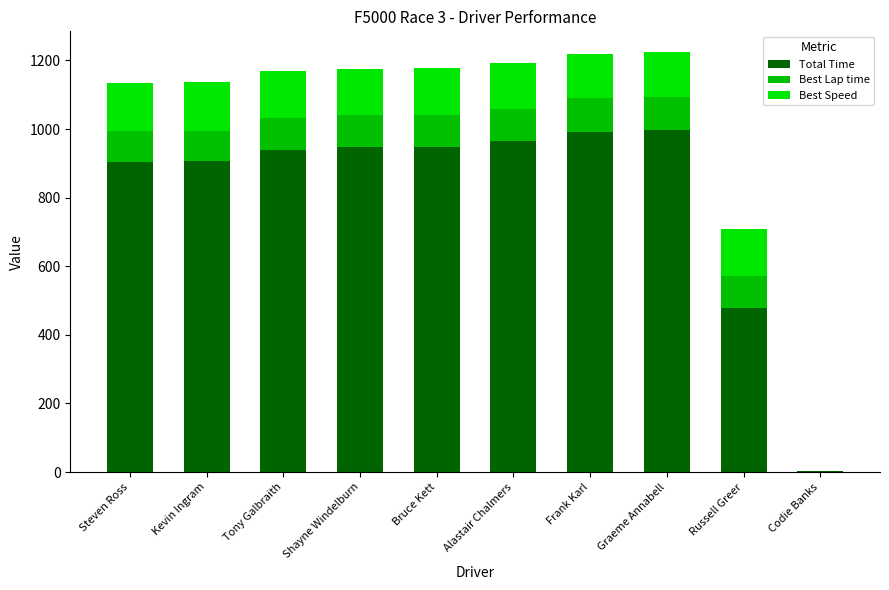

Read the Total Time value at Russell Greer.

479.2